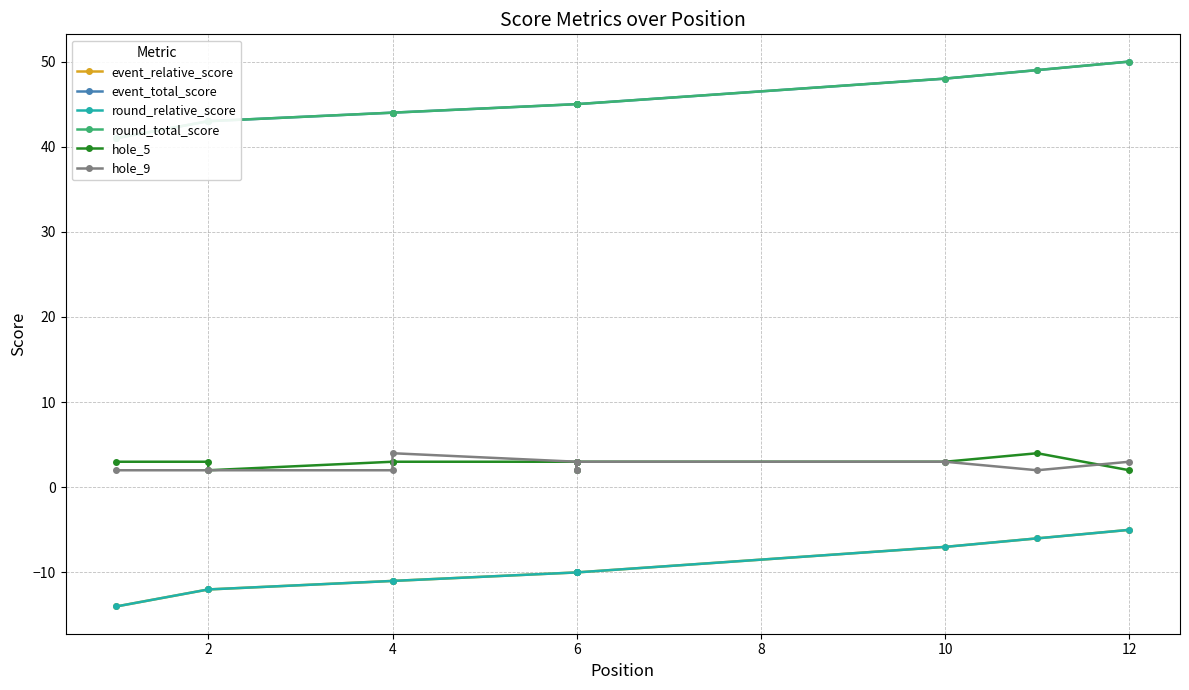

What is the approximate value of event_total_score at 10?

48